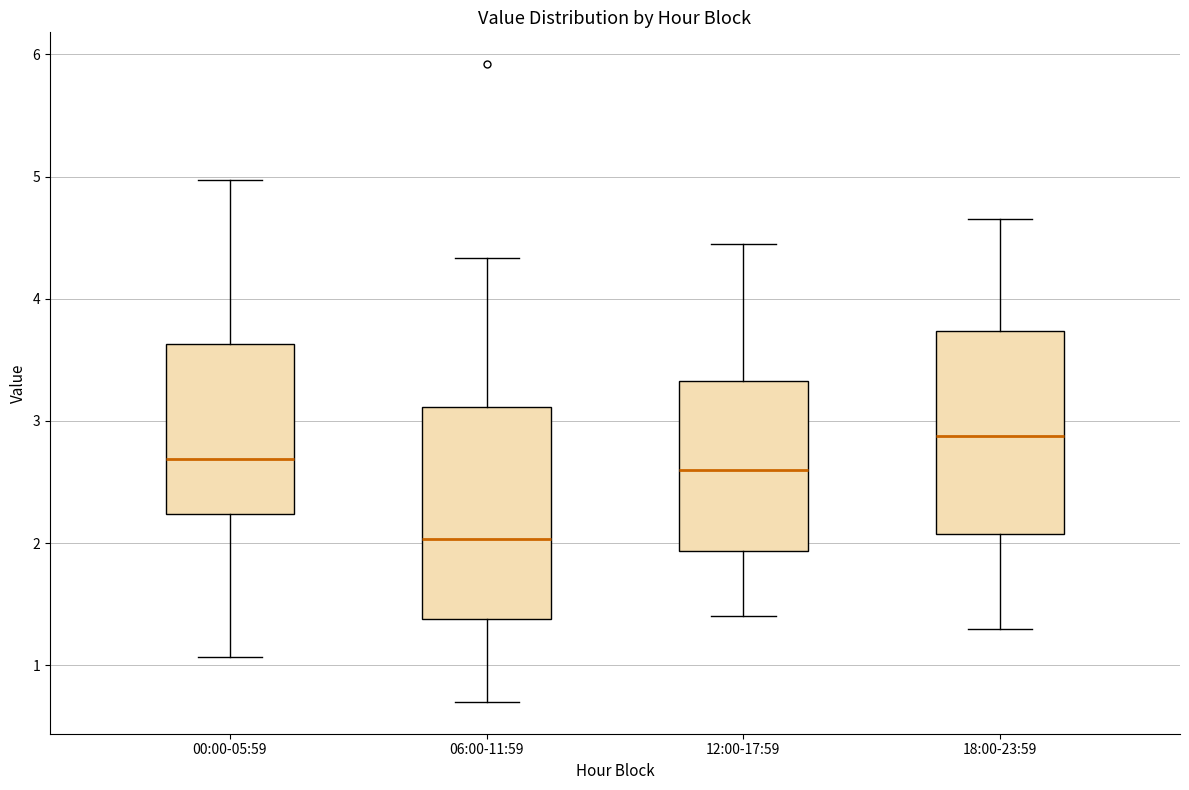

Reading left to right, transcribe this box plot: for each box, give where its median line is, the range the box spans, and where its two whiskers end, as read against the y-axis. The values are not printed on the chart, so give them approximately, as read against the axis.

00:00-05:59: median 2.7, box 2.2 to 3.6, whiskers 1.1 to 5.0
06:00-11:59: median 2.0, box 1.4 to 3.1, whiskers 0.7 to 4.3
12:00-17:59: median 2.6, box 1.9 to 3.3, whiskers 1.4 to 4.5
18:00-23:59: median 2.9, box 2.1 to 3.7, whiskers 1.3 to 4.7